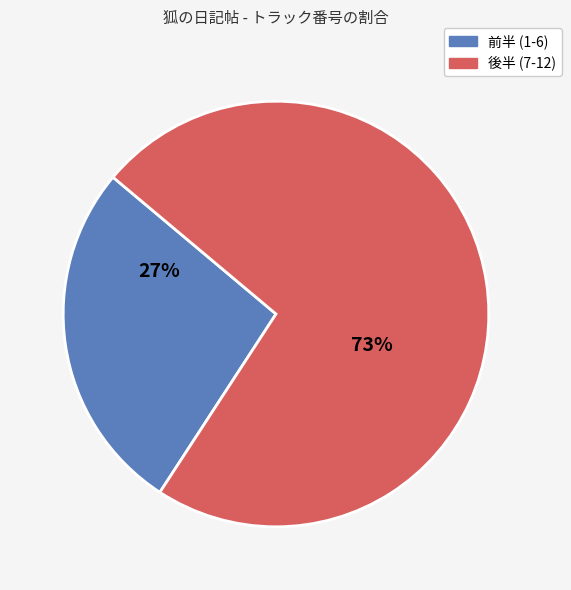

Is there any slice that represents more than half of the pie?

Yes